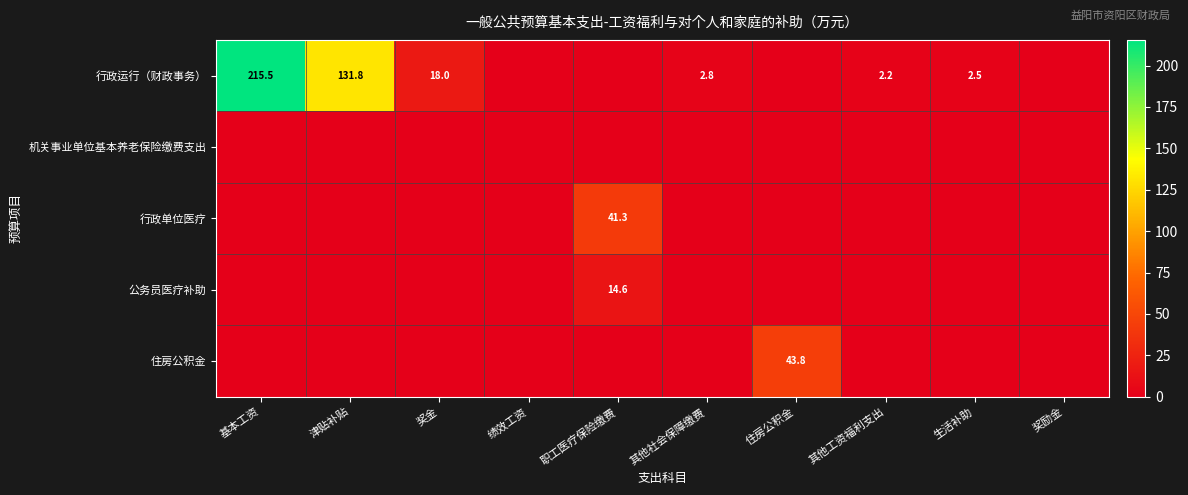

Is the value of 住房公积金 at 住房公积金 greater than the value of 公务员医疗补助 at 职工医疗保险缴费?

Yes